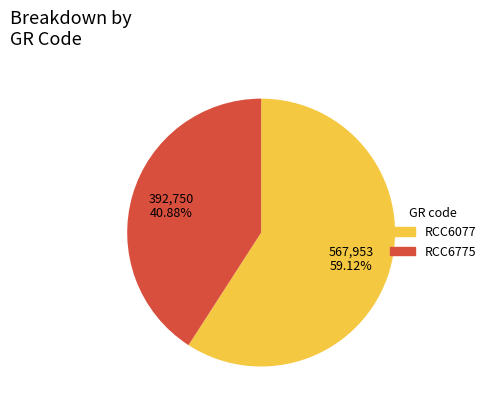

Count the number of slices in the pie.

2